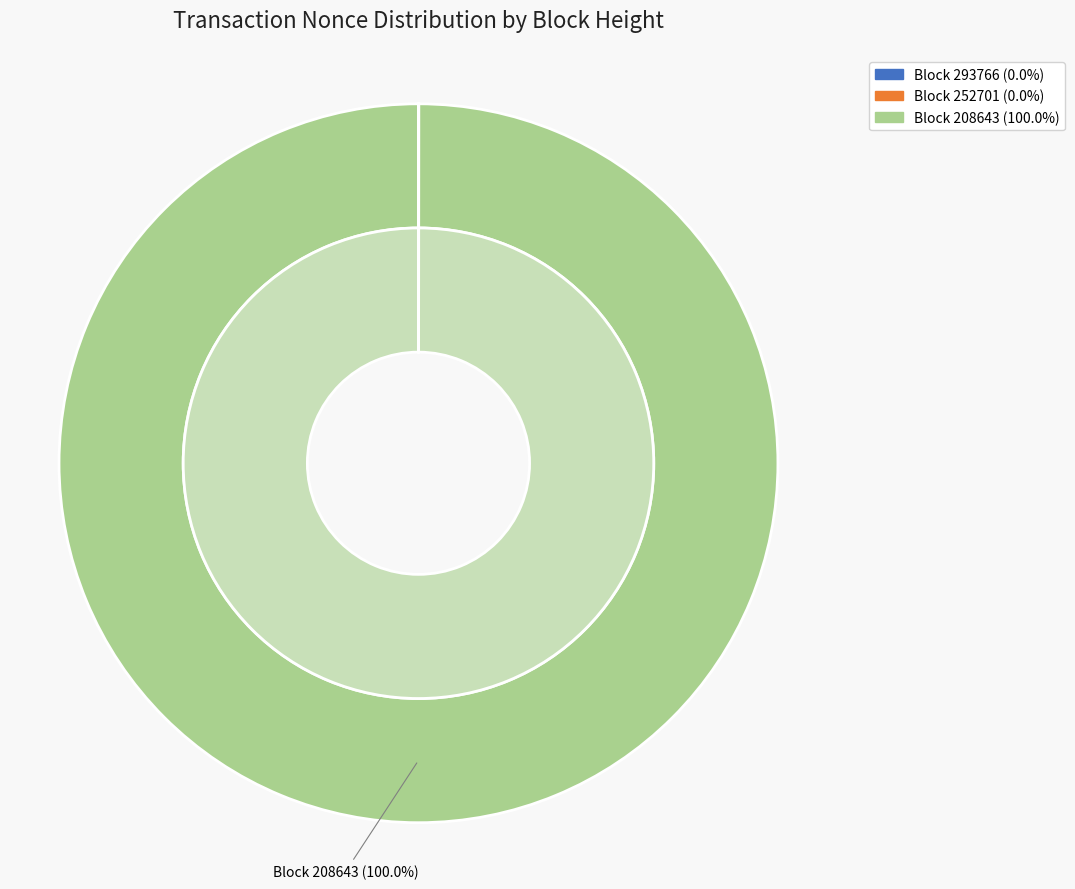

How many slices are in this pie chart?

3